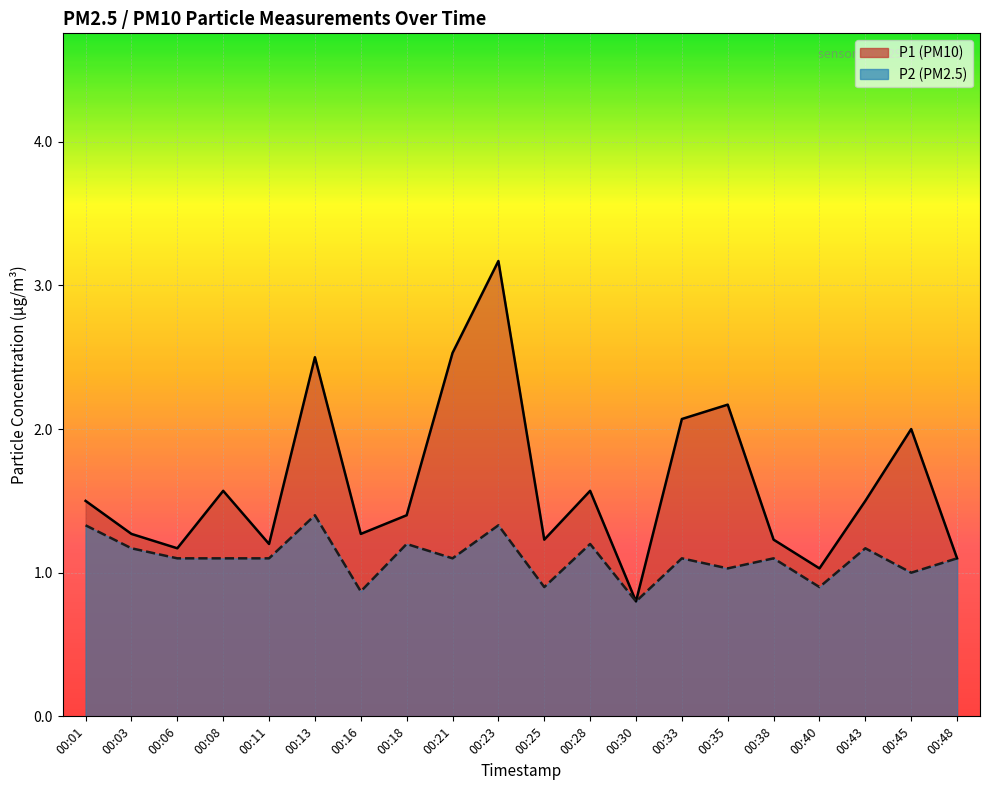

The P2 series shows 1.1 at 00:08. True or false?

True